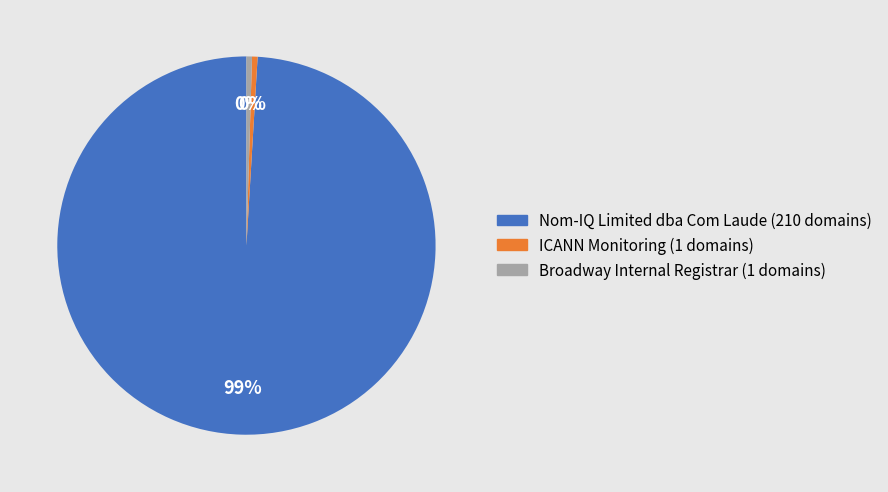

What is the largest slice in the pie chart?

Nom-IQ Limited dba Com Laude